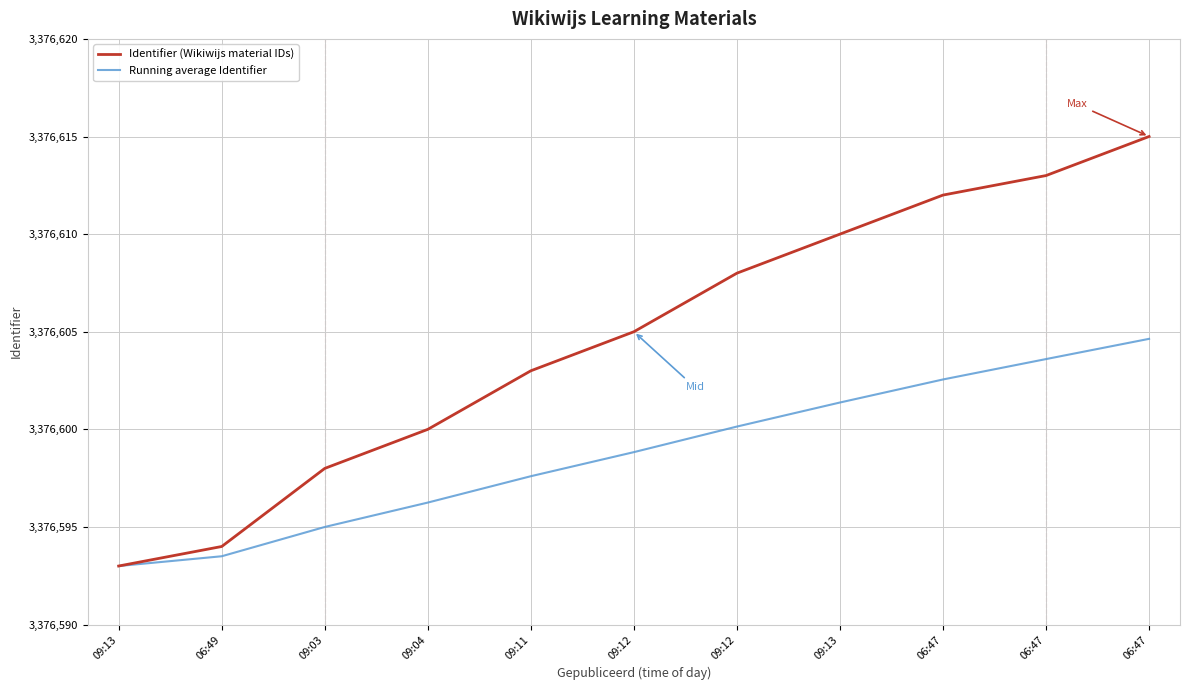

What is the difference between the maximum and minimum values in the Running average Identifier series?

11.6